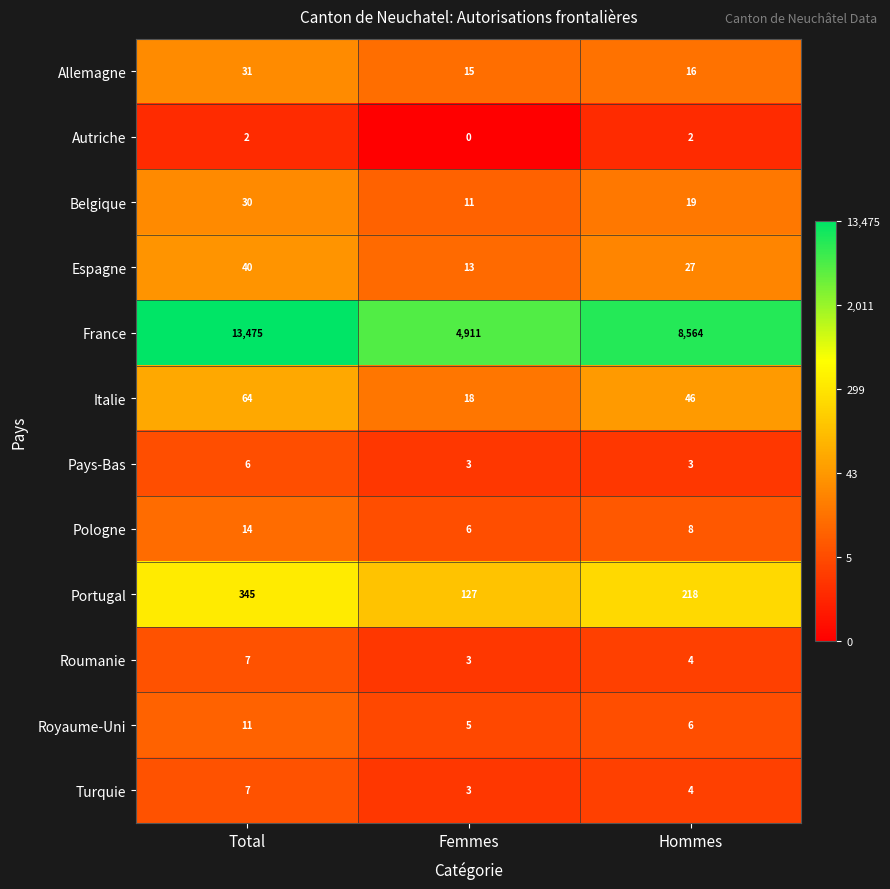

Between Femmes and Hommes, which series saw the biggest shift?

France